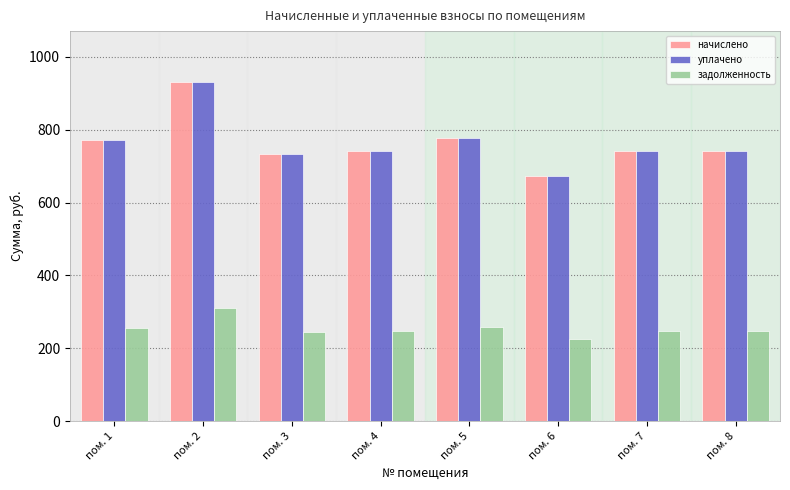

Does the chart contain stacked bars?

No